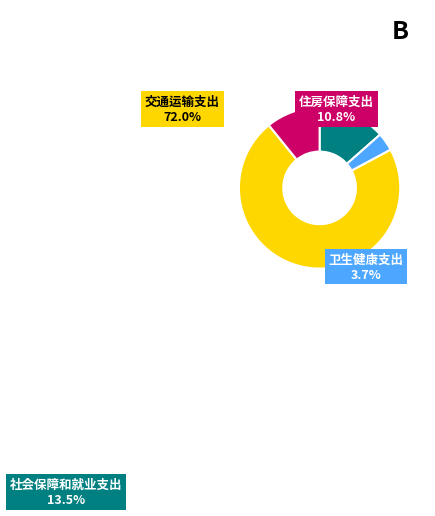

True or false: 交通运输支出 accounts for 72% of the total.

True